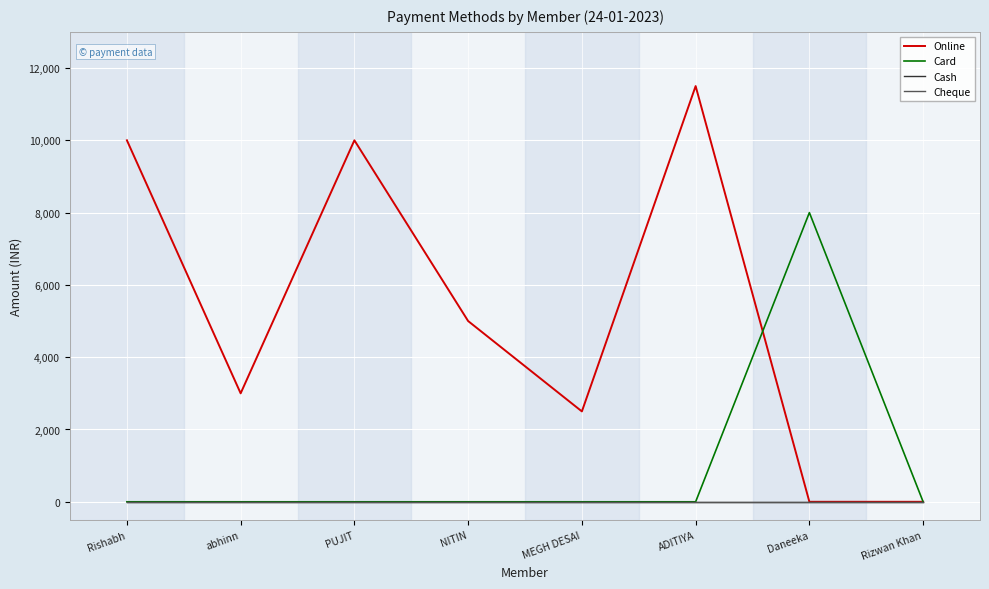

What is the difference between the maximum and minimum values in the Online series?

11500